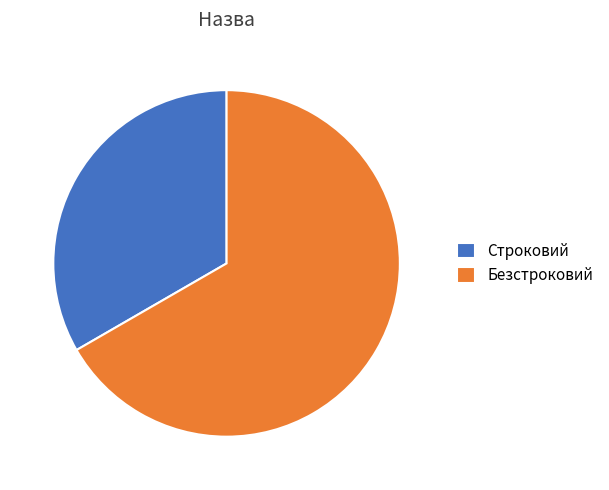

Is it true that Строковий is 40% of the pie?

False